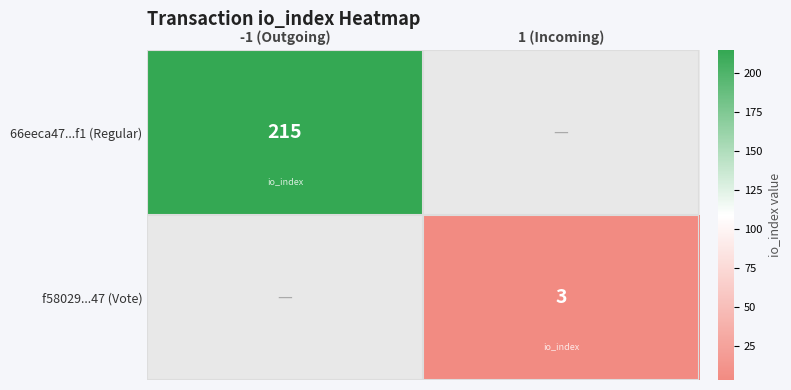

The f58029...47 (Vote) series shows 1 at 1 (Incoming). True or false?

False